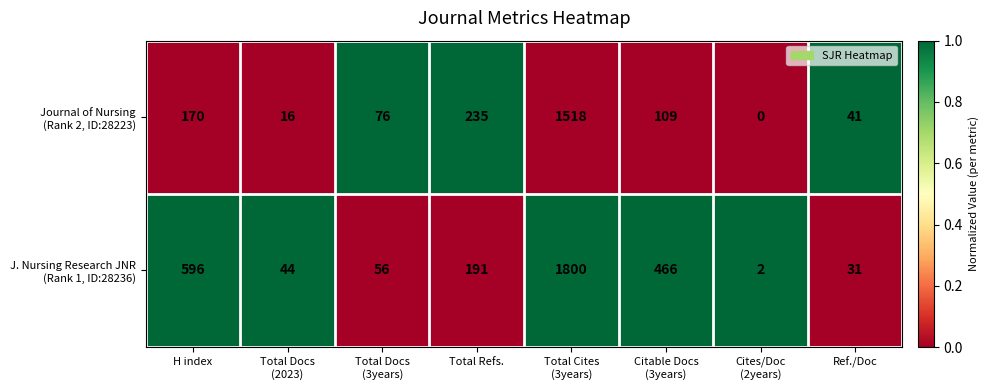

Count the number of categories in the chart.

8